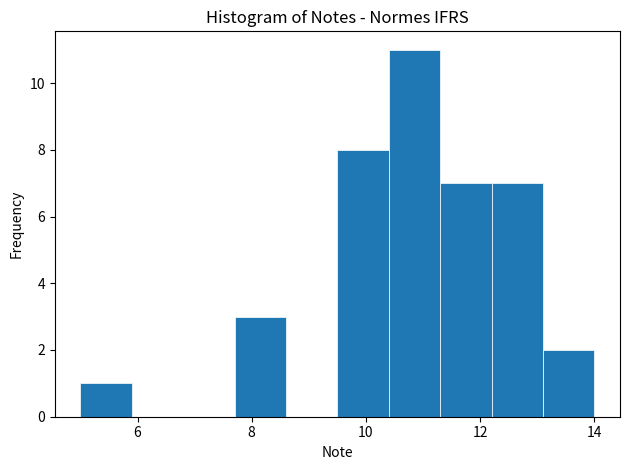

What is the height of the bar covering 10.4 to 11.3 on the x-axis? Neither the bar edges nor the heights are printed on the chart, so give them approximately, as read against the axes.

11